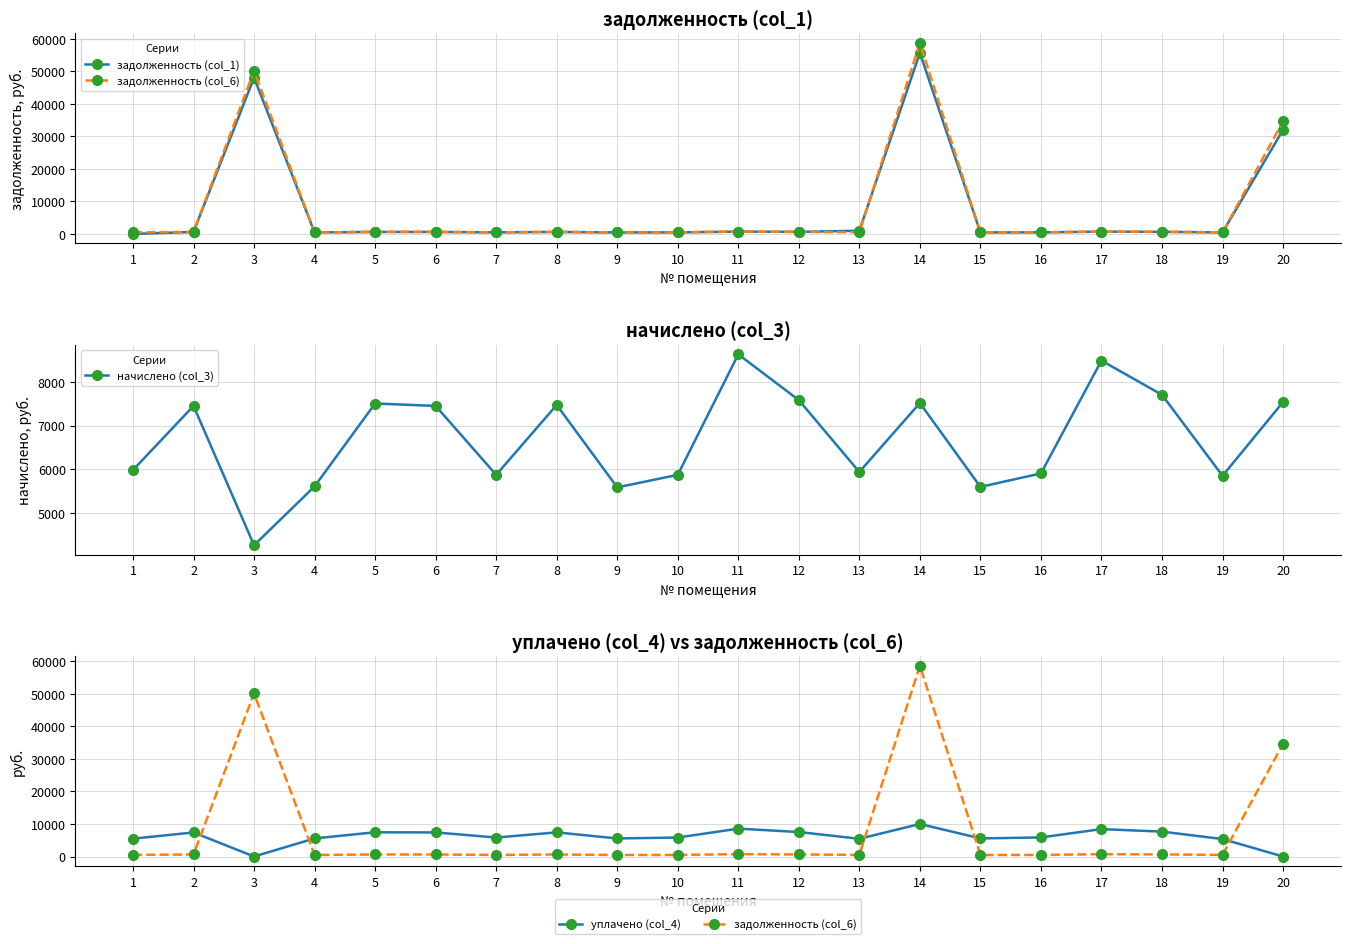

Where do начислено (col_3) and уплачено (col_4) first cross each other?

13 and 14